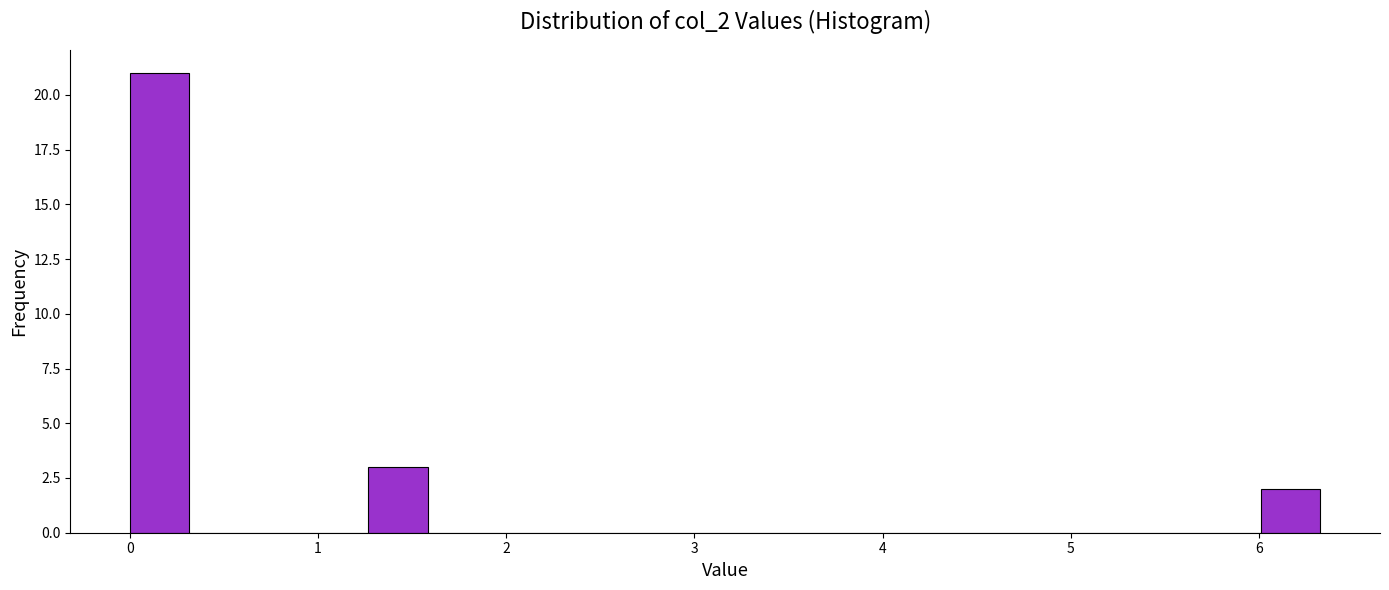

Read against the x-axis, roughly where is the centre of the tallest bar?

0.2